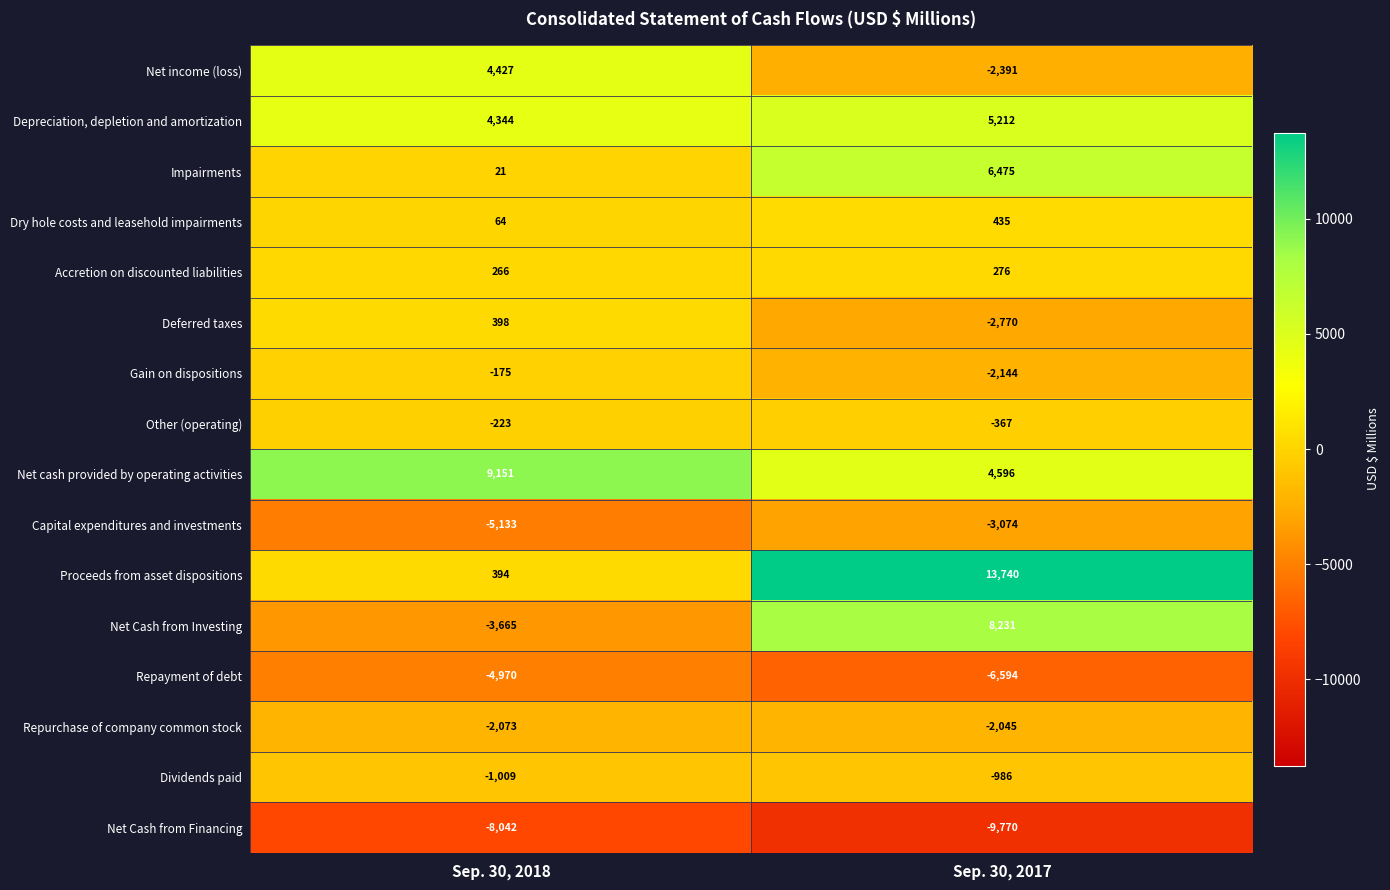

Rank the series at Sep. 30, 2017 from highest to lowest value.

Proceeds from asset dispositions, Net Cash from Investing, Impairments, Depreciation, depletion and amortization, Net cash provided by operating activities, Dry hole costs and leasehold impairments, Accretion on discounted liabilities, Other (operating), Dividends paid, Repurchase of company common stock, Gain on dispositions, Net income (loss), Deferred taxes, Capital expenditures and investments, Repayment of debt, Net Cash from Financing